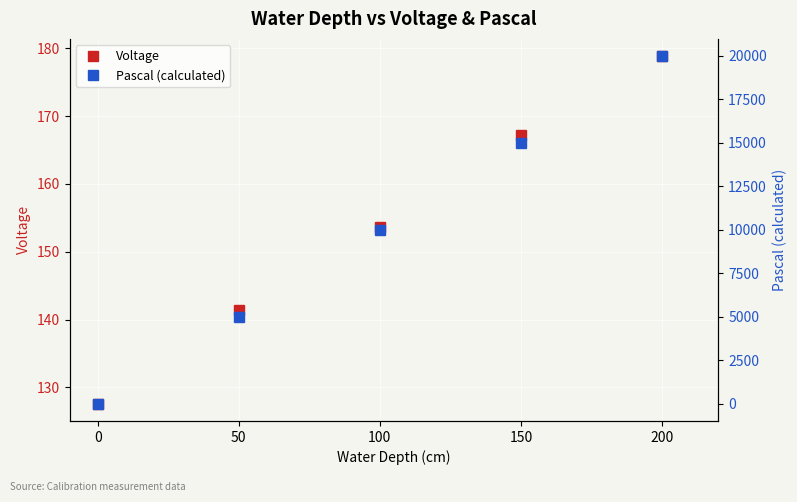

Reading right to left, extract all data points from this chart.

Voltage: 178.8	167.2	153.6	141.4	127.6
Pascal (calculated): 19973.2	14979.9	9986.6	4993.3	0.0